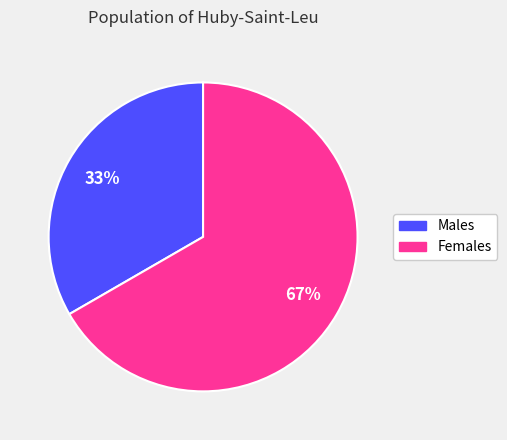

Which category has the biggest portion of the pie?

Females